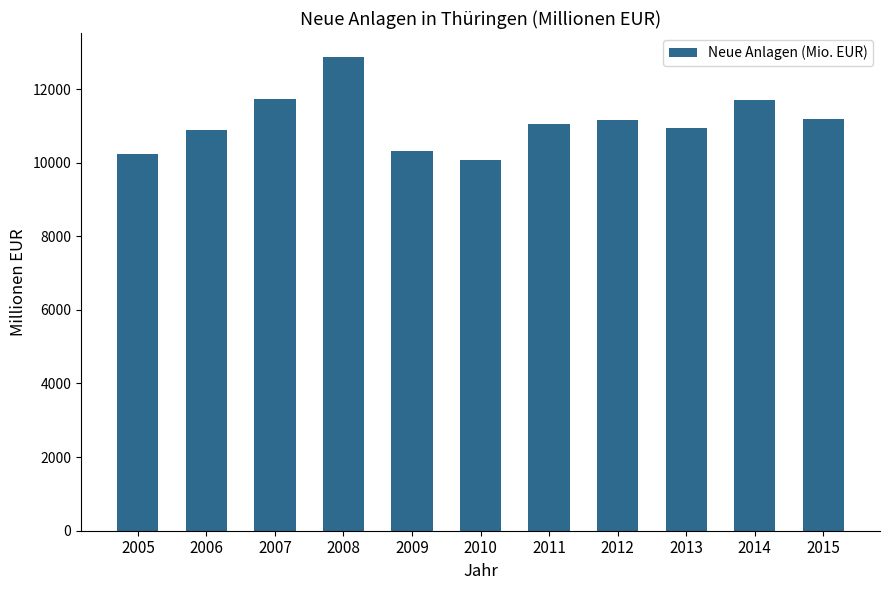

What is the difference between the maximum and minimum values?

2805